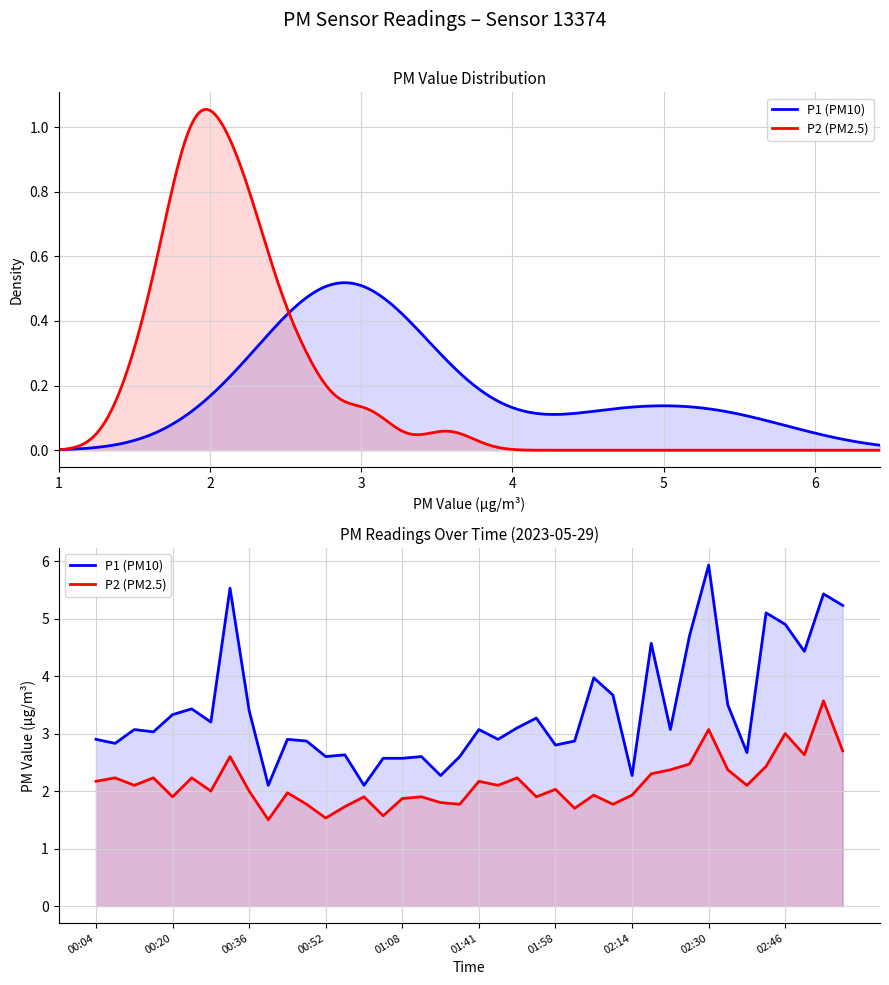

List the series in order of their peak value, highest first.

P1 (PM10), P2 (PM2.5)